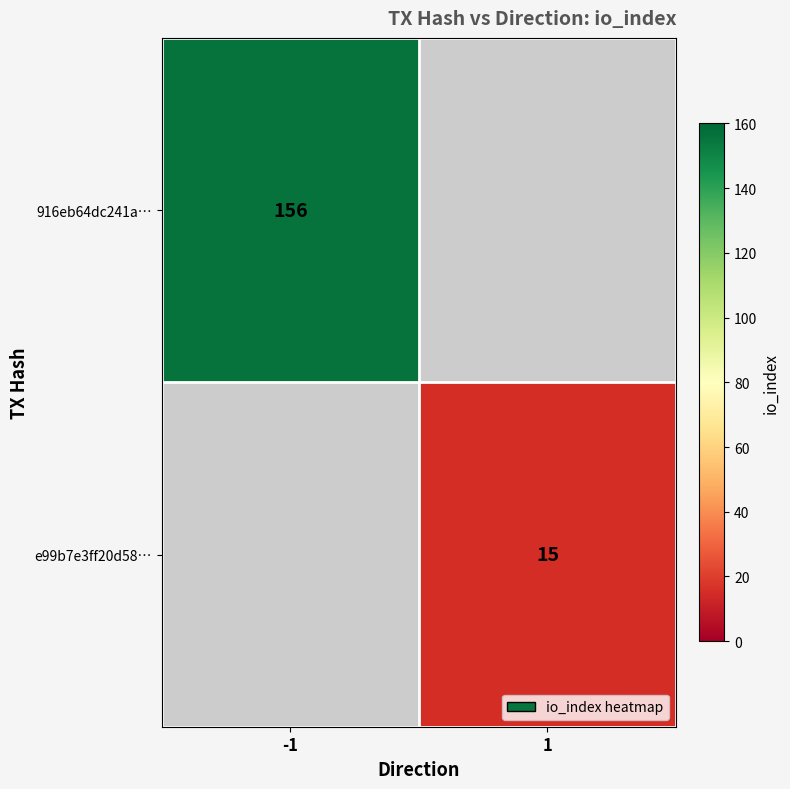

What is the smallest value displayed?

15.0